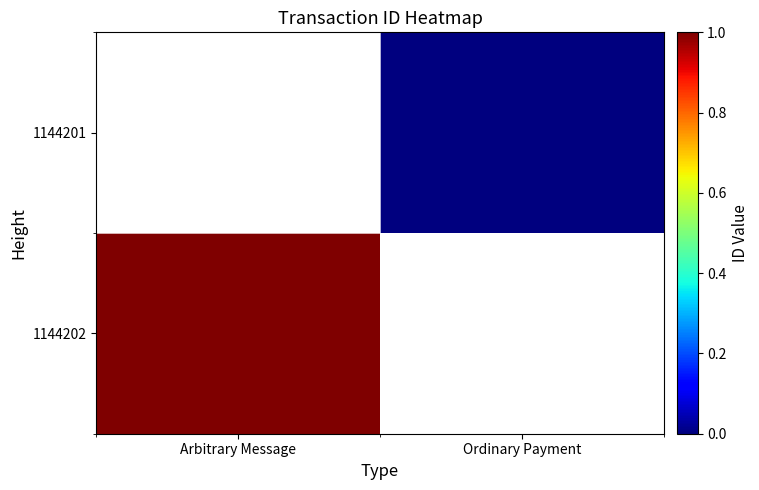

Read the 1144202 value at Arbitrary Message.

1.0